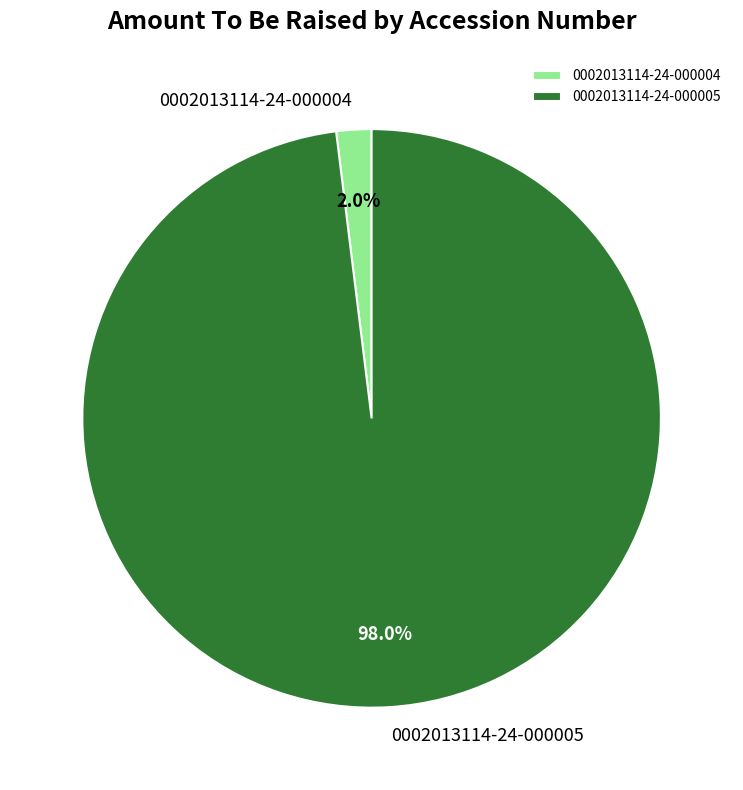

Rank the categories by value from highest to lowest.

0002013114-24-000005, 0002013114-24-000004